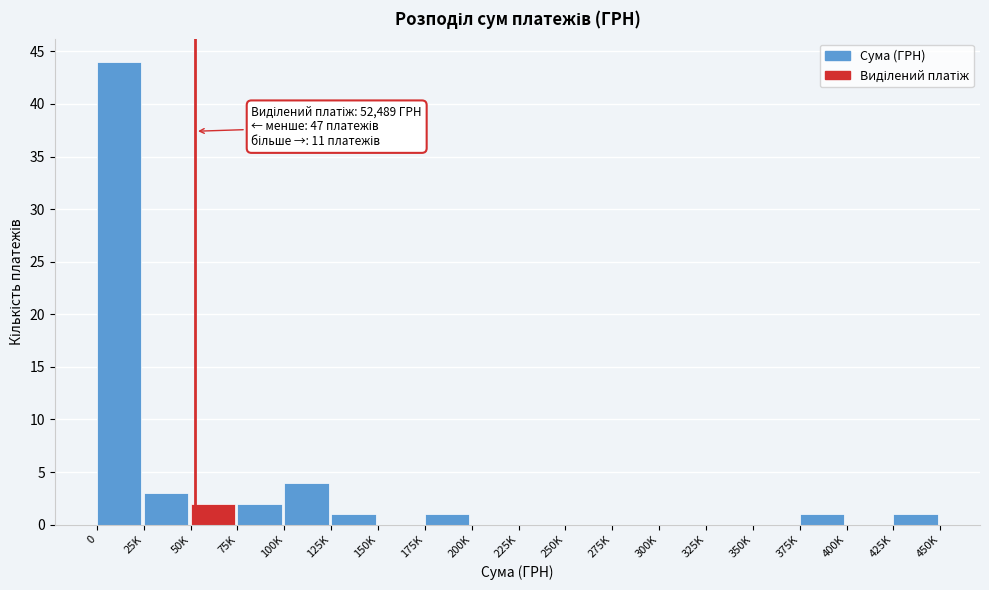

Reading right to left, transcribe all the data shown in this chart.

425K=1	400K=0	375K=1	350K=0	325K=0	300K=0	275K=0	250K=0	225K=0	200K=0	175K=1	150K=0	125K=1	100K=4	75K=2	50K=2	25K=3	0=44